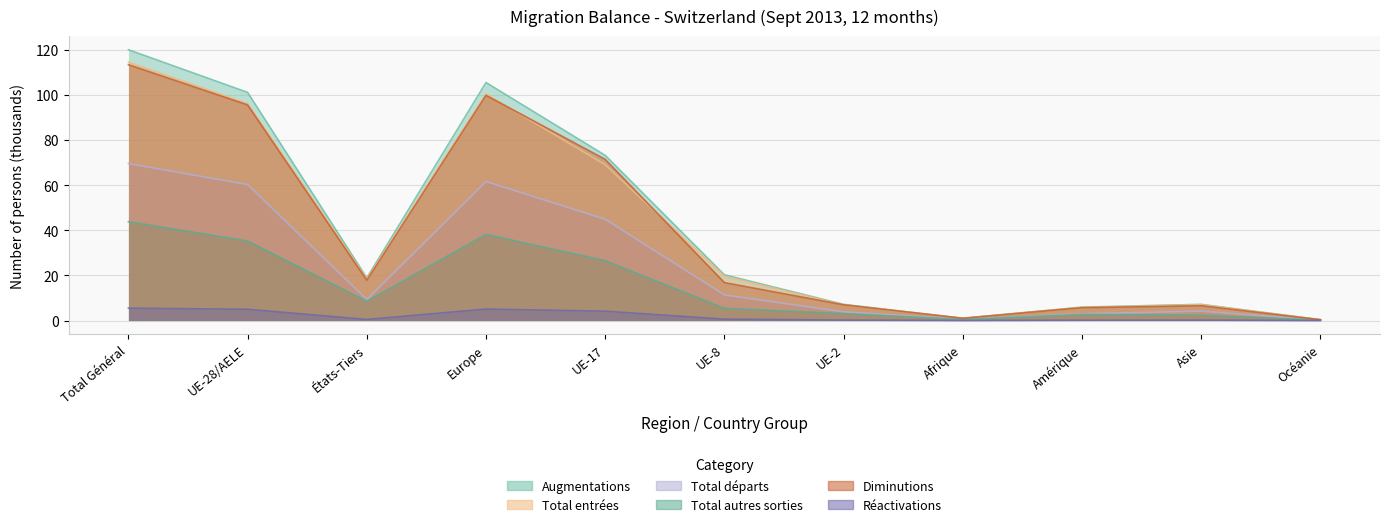

How many lines are shown in the chart?

6